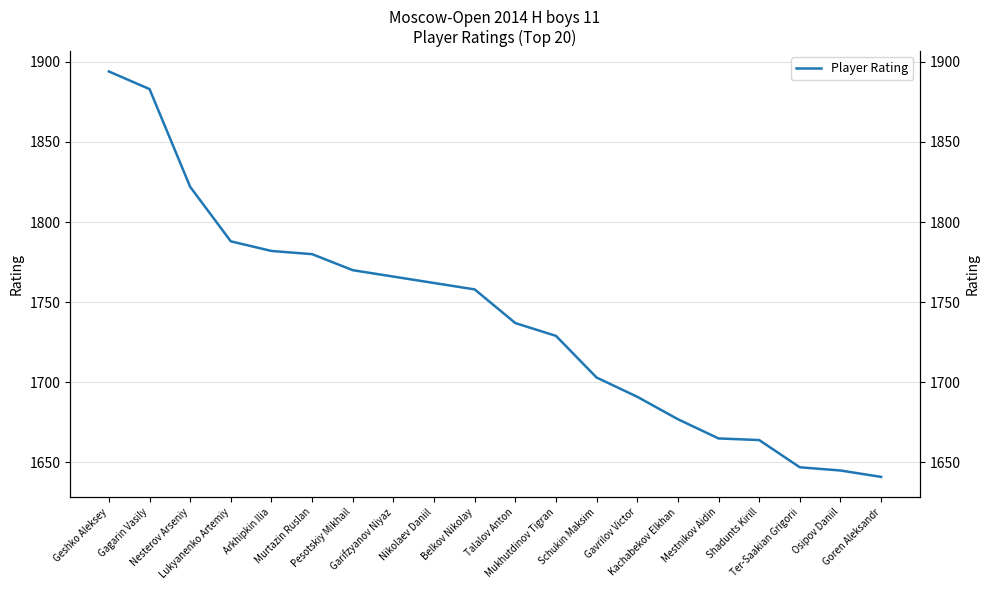

List the labels in order of value, smallest first.

Goren Aleksandr, Osipov Daniil, Ter-Saakian Grigorii, Shadunts Kirill, Mestnikov Aidin, Kachabekov Elkhan, Gavrilov Victor, Schukin Maksim, Mukhutdinov Tigran, Talalov Anton, Belkov Nikolay, Nikolaev Daniil, Garifzyanov Niyaz, Pesotskiy Mikhail, Murtazin Ruslan, Arkhipkin Ilia, Lukyanenko Artemiy, Nesterov Arseniy, Gagarin Vasily, Geshko Aleksey